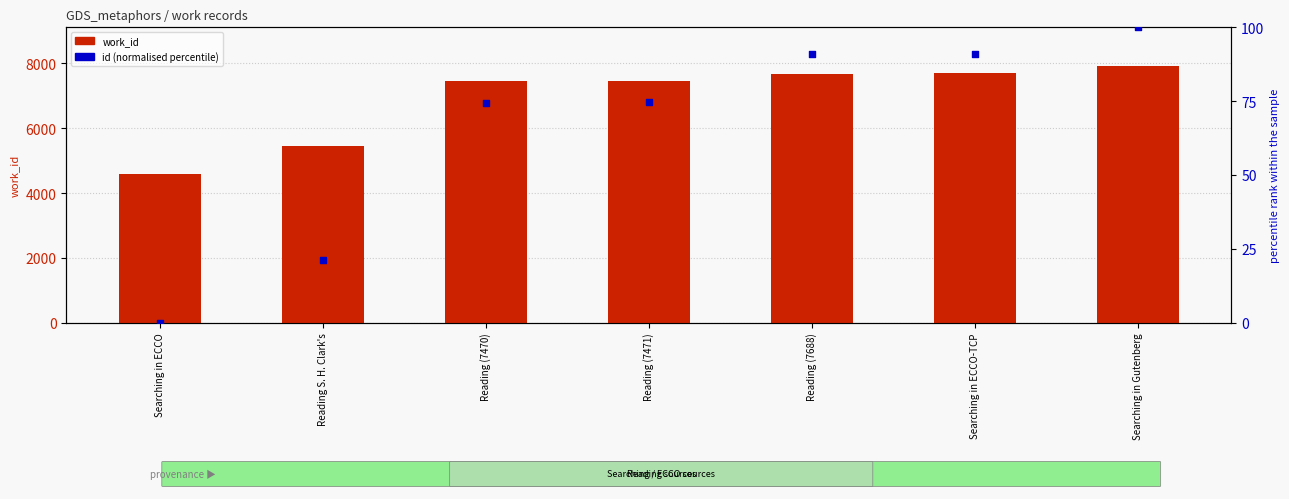

Which series contains the lowest Y value?

id (normalised 0–100)